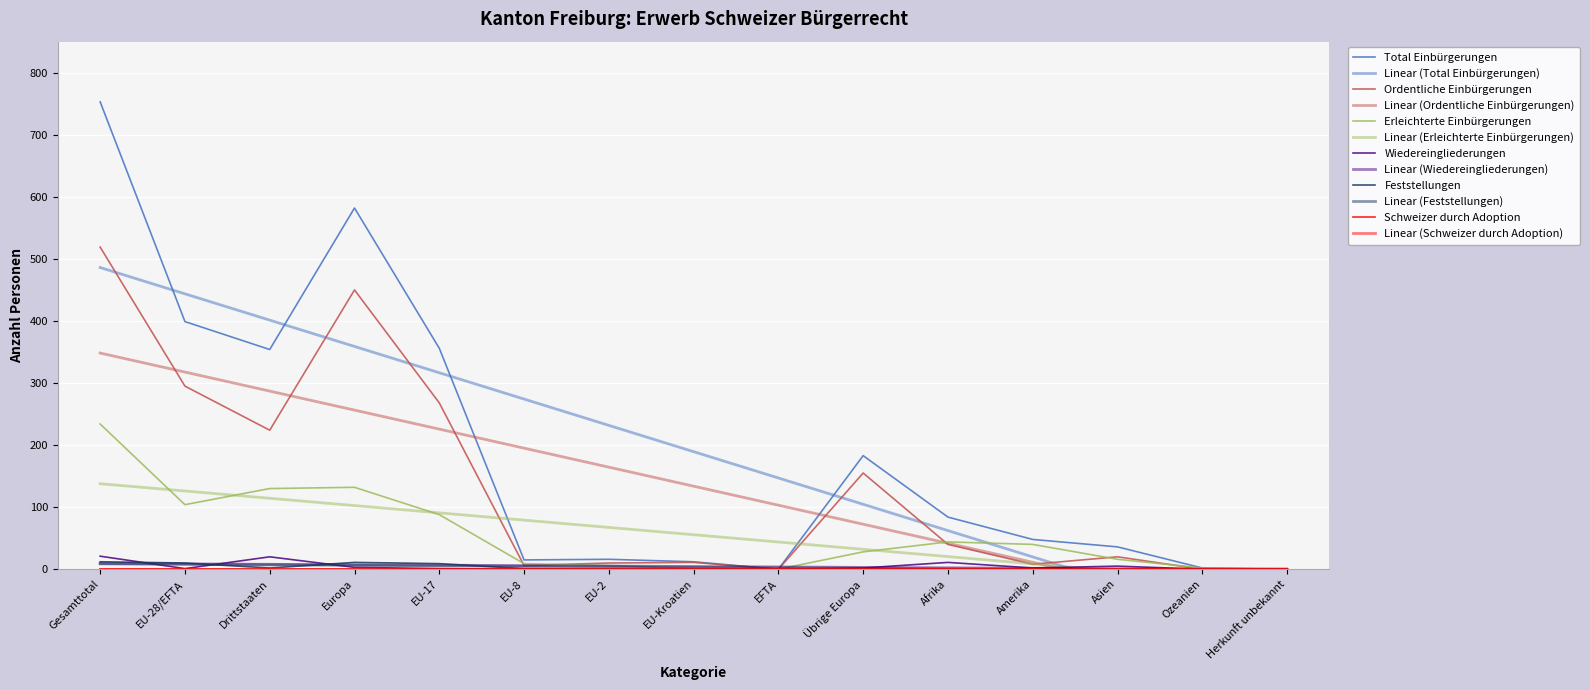

Between Drittstaaten and Übrige Europa, which is larger?

Drittstaaten